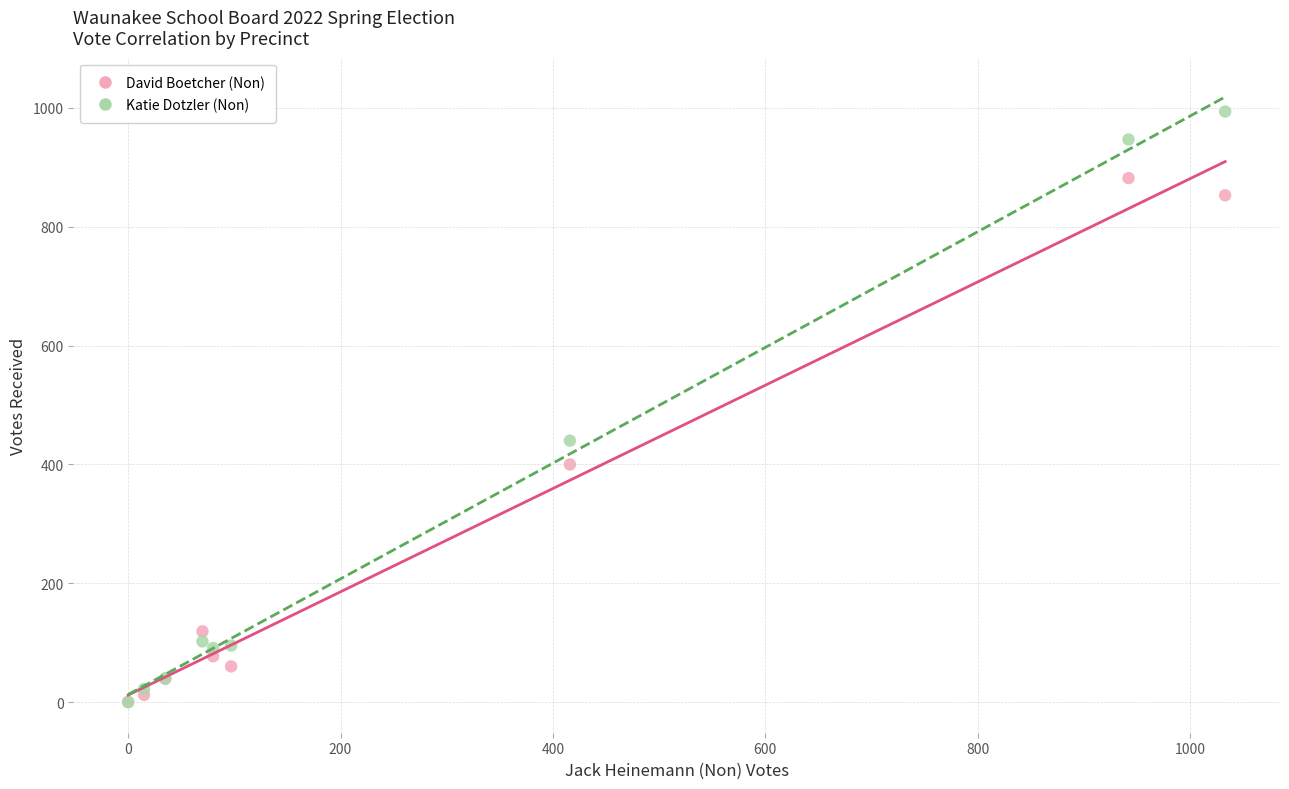

Across all series, what Y value is closest to 516?

440